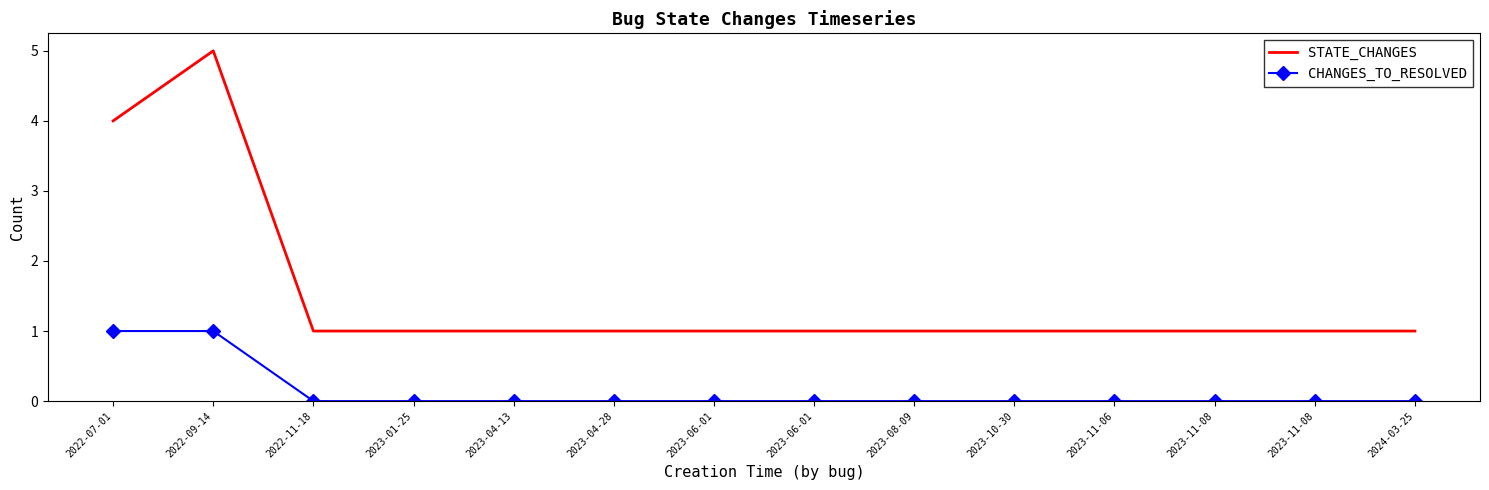

Reading left to right, list all the values displayed in this chart.

STATE_CHANGES: 2022-07-01=4	2022-09-14=5	2022-11-18=1	2023-01-25=1	2023-04-13=1	2023-04-28=1	2023-06-01=1	2023-06-01=1	2023-08-09=1	2023-10-30=1	2023-11-06=1	2023-11-08=1	2023-11-08=1	2024-03-25=1
CHANGES_TO_RESOLVED: 2022-07-01=1	2022-09-14=1	2022-11-18=0	2023-01-25=0	2023-04-13=0	2023-04-28=0	2023-06-01=0	2023-06-01=0	2023-08-09=0	2023-10-30=0	2023-11-06=0	2023-11-08=0	2023-11-08=0	2024-03-25=0